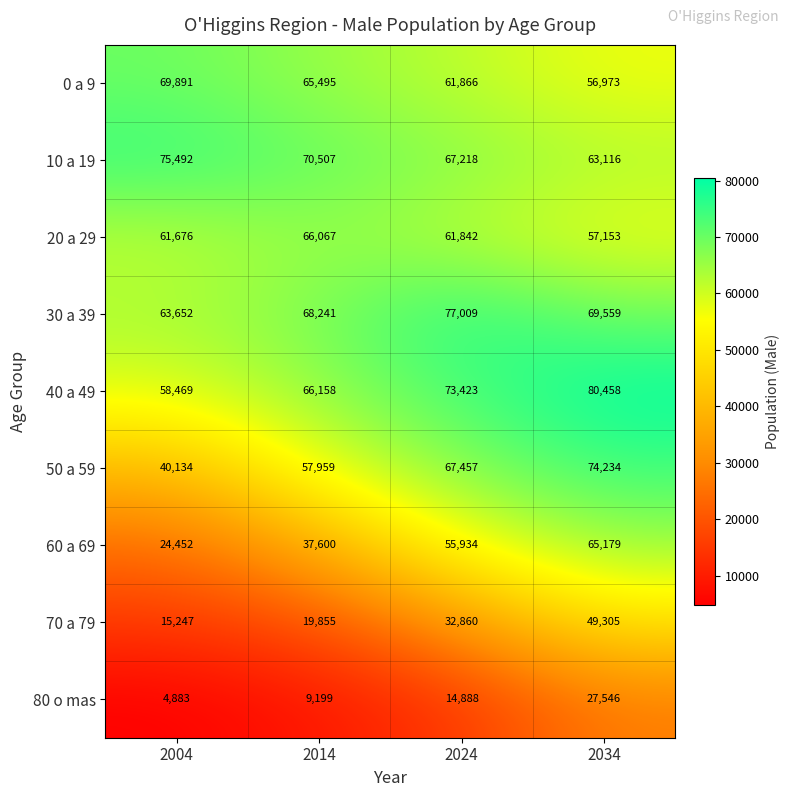

Rank the series at 2024 from lowest to highest value.

80 o mas, 70 a 79, 60 a 69, 20 a 29, 0 a 9, 10 a 19, 50 a 59, 40 a 49, 30 a 39